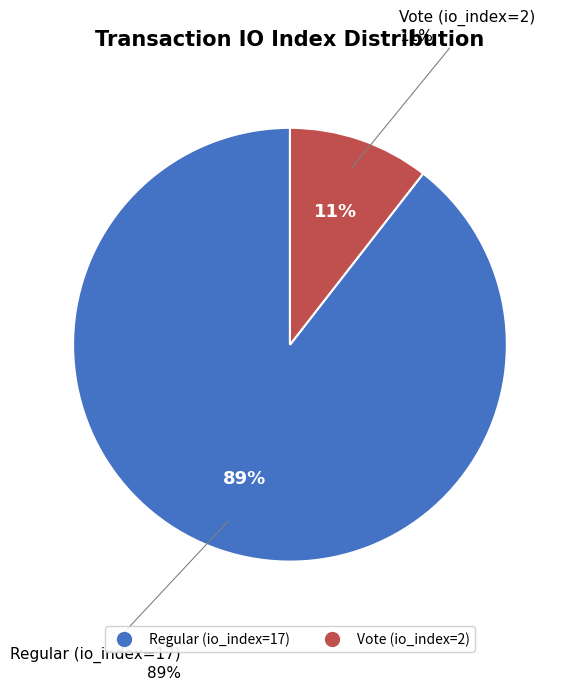

Count the number of slices in the pie.

2